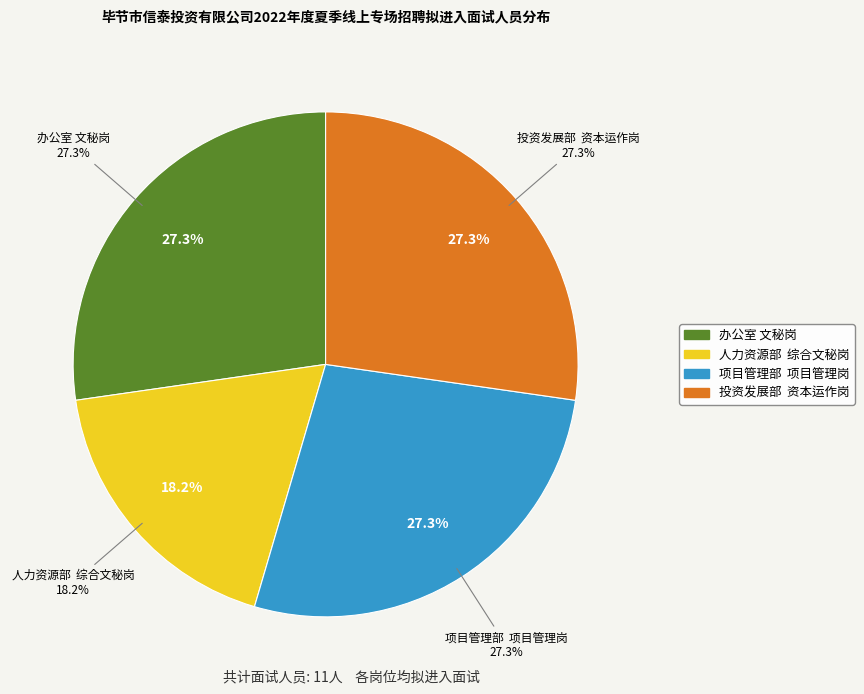

How many segments does this pie chart have?

4